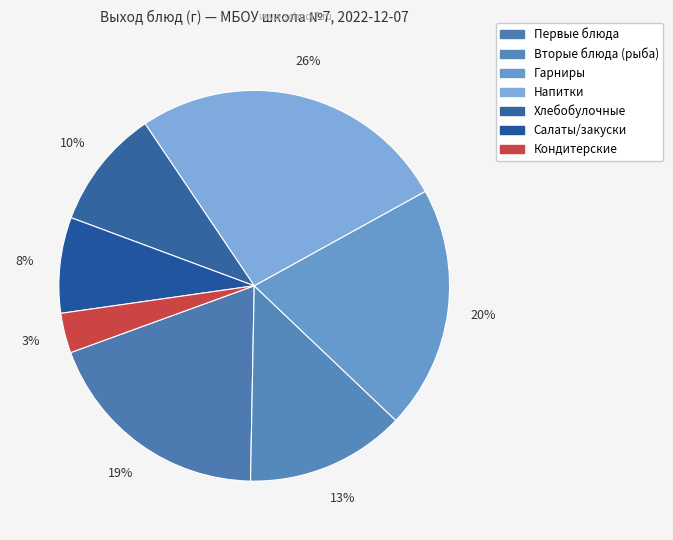

Count the number of slices in the pie.

7